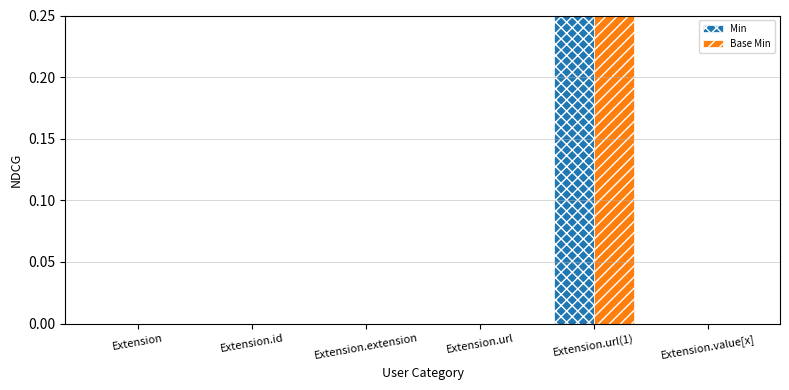

The value of Base Min at Extension.extension is 0. True or false?

False